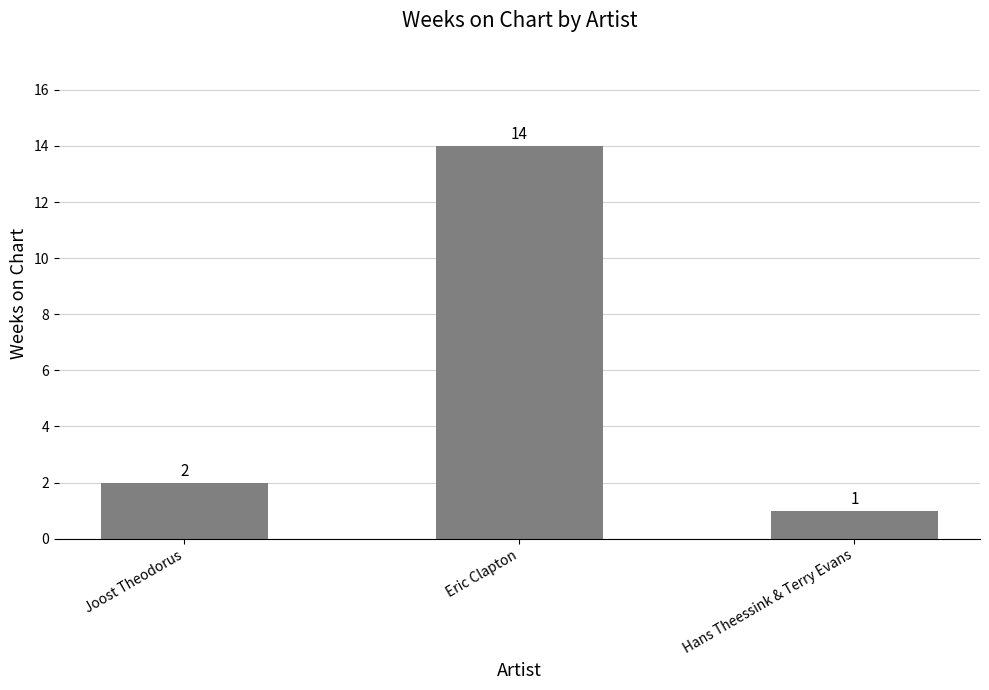

What is the approximate value at Hans Theessink & Terry Evans?

1